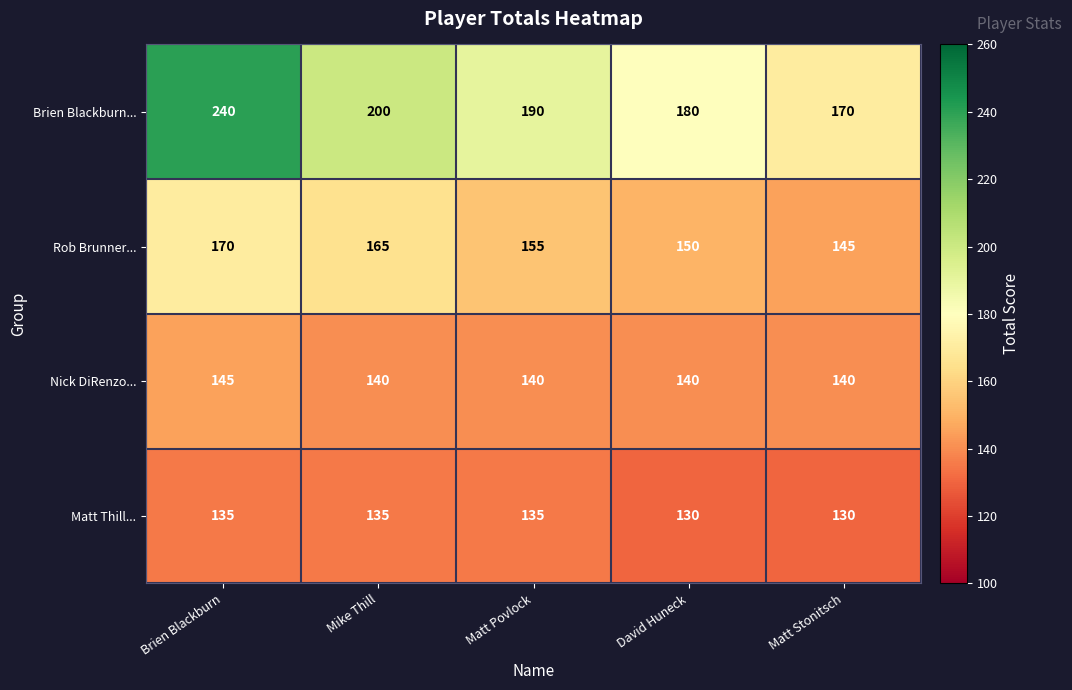

How many data points does each series have?

5